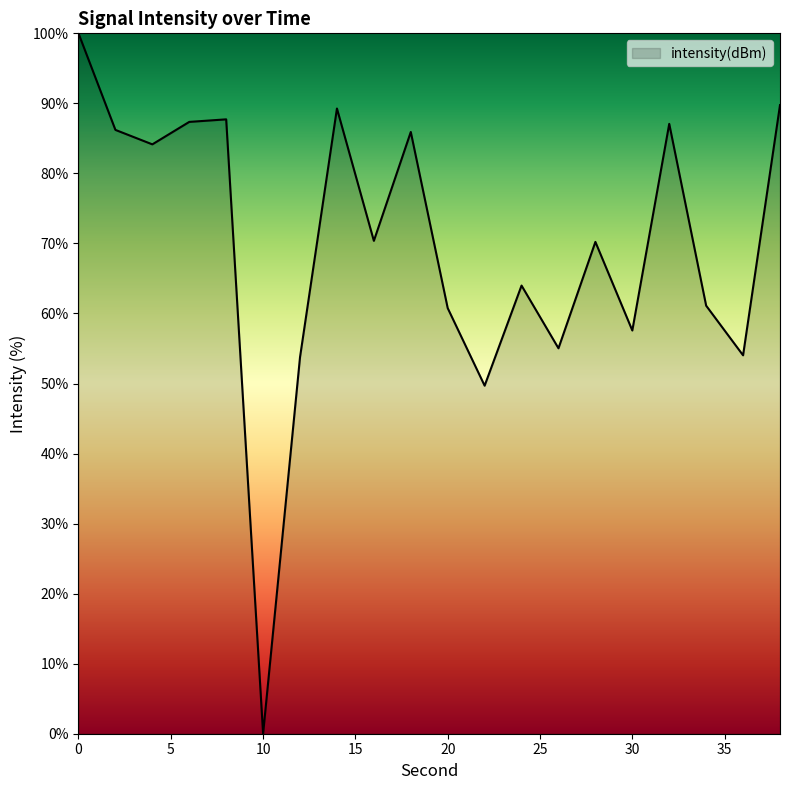

What is the maximum value shown in the chart?

100.0